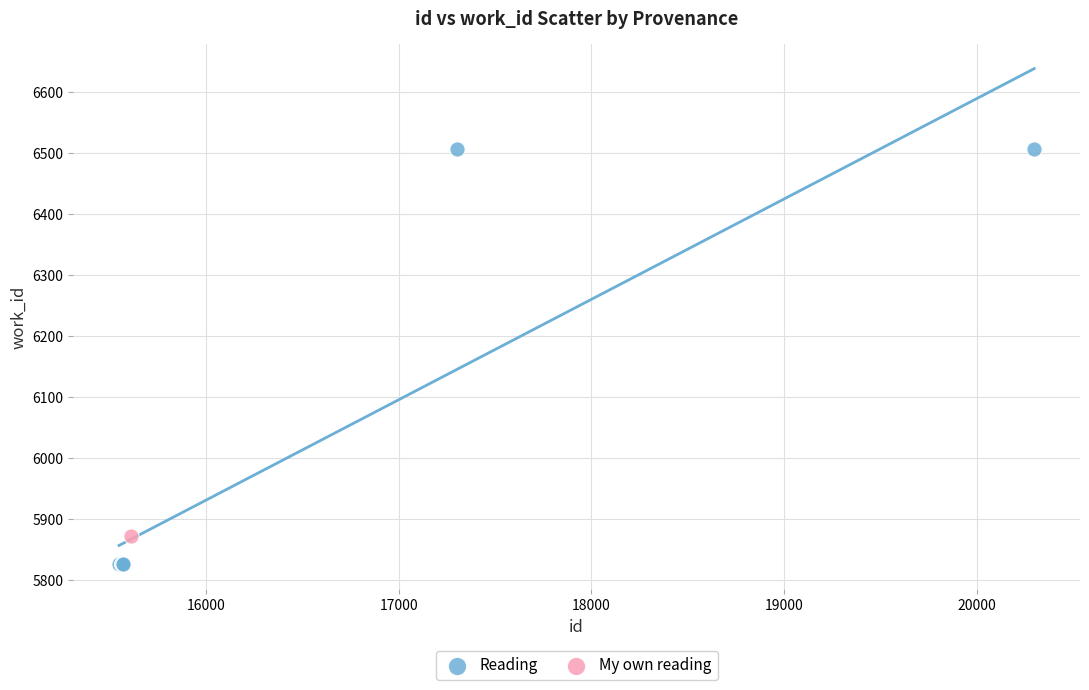

What are all the series names shown in the legend?

Reading, My own reading